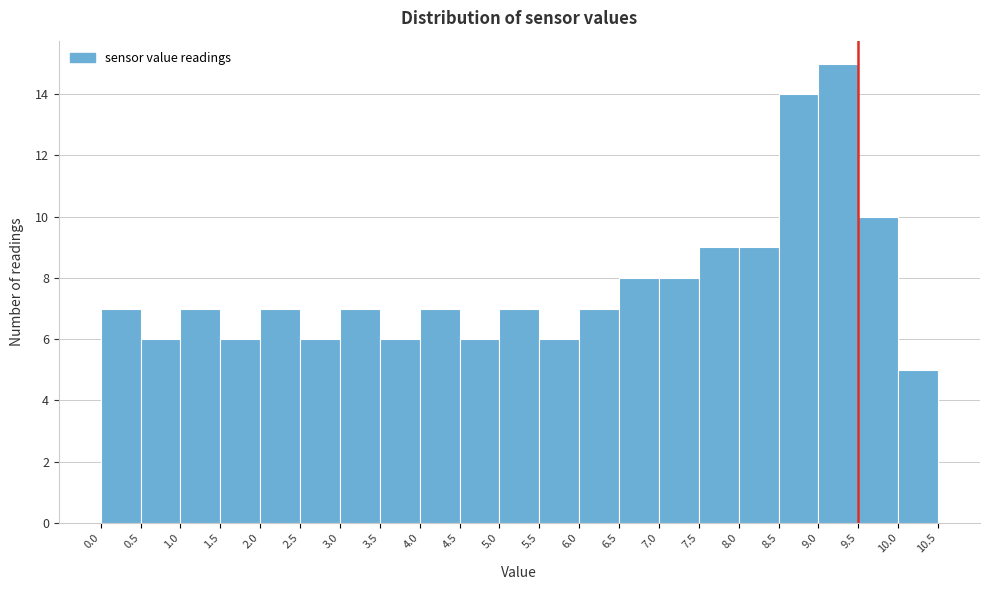

How tall is the bar that spans 0.5 to 1.0 on the x-axis? The values are not printed on the chart, so give them approximately, as read against the axis.

6